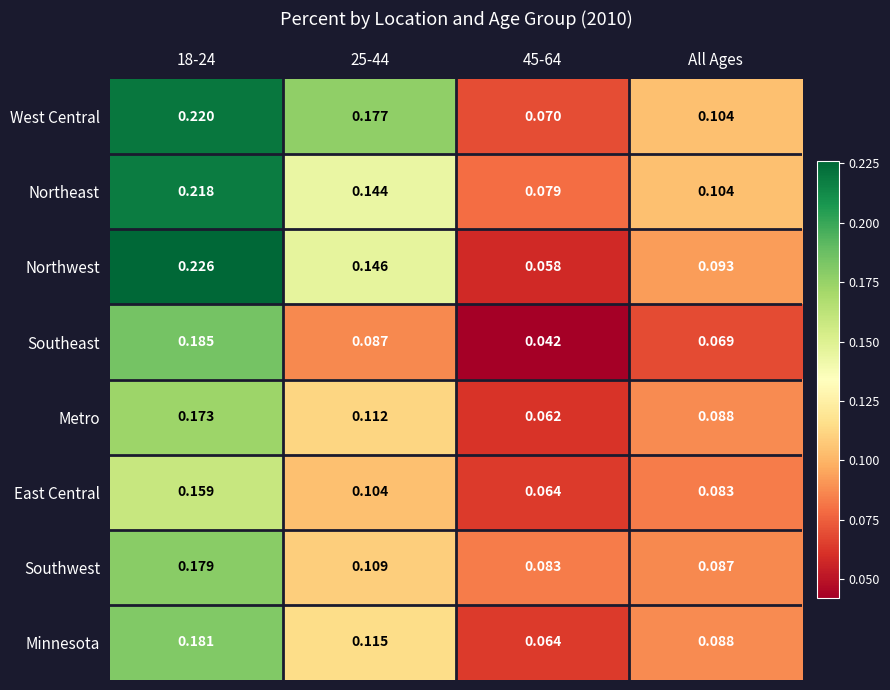

List the series in order of their peak value, highest first.

Northwest, West Central, Northeast, Southeast, Minnesota, Southwest, Metro, East Central